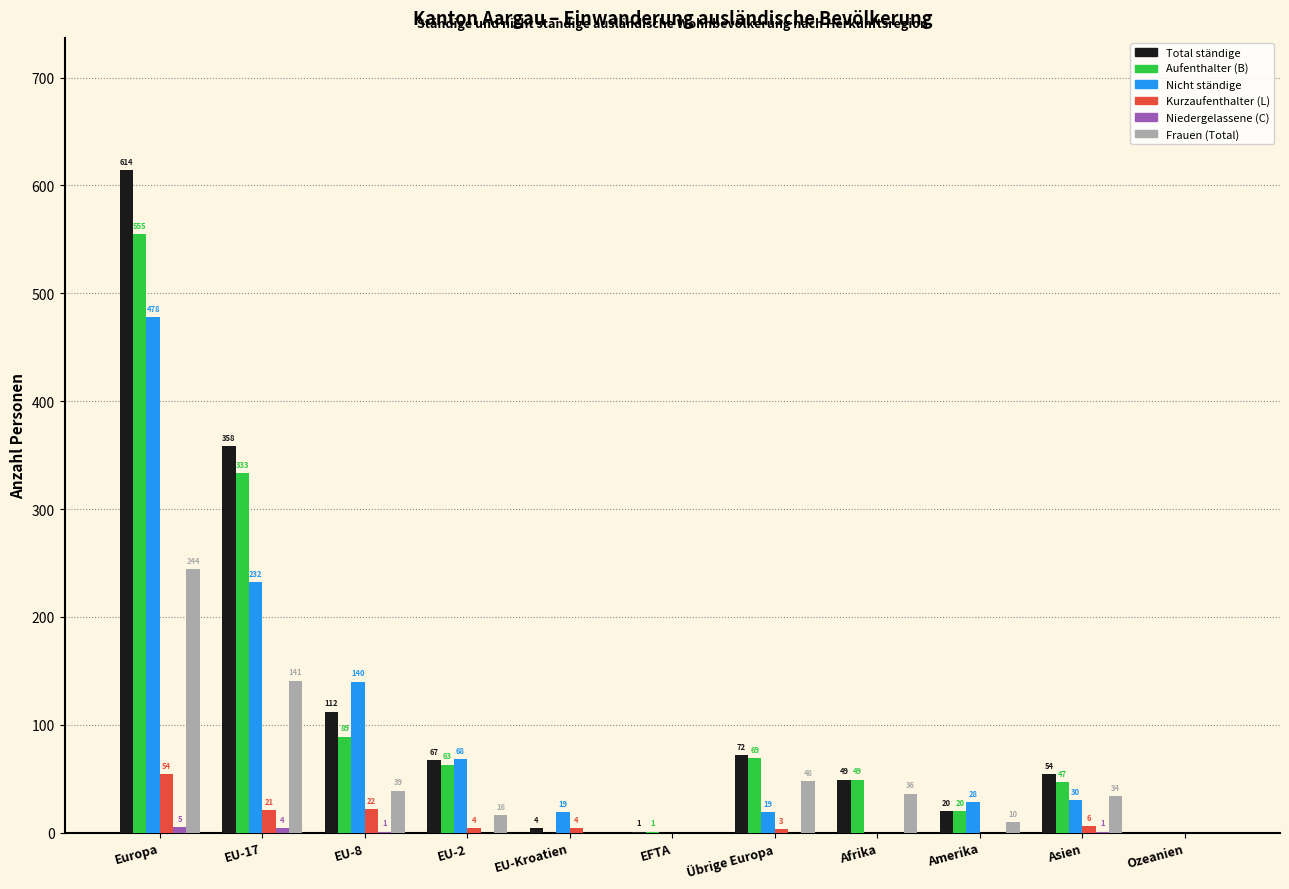

How many values in Nicht ständige are above zero?

8